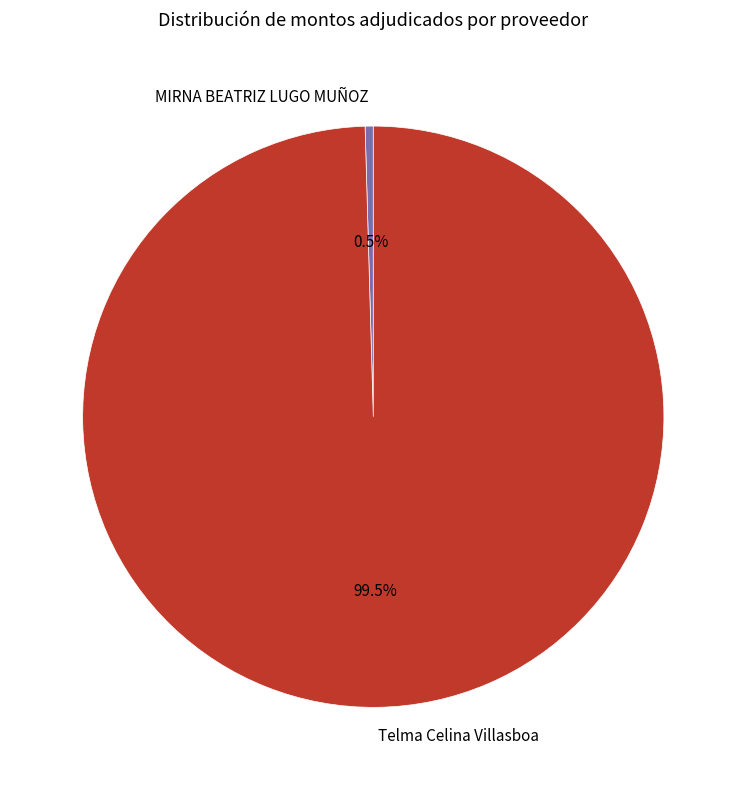

Combined, what portion of the pie is MIRNA BEATRIZ LUGO MUÑOZ and Telma Celina Villasboa?

100.0%